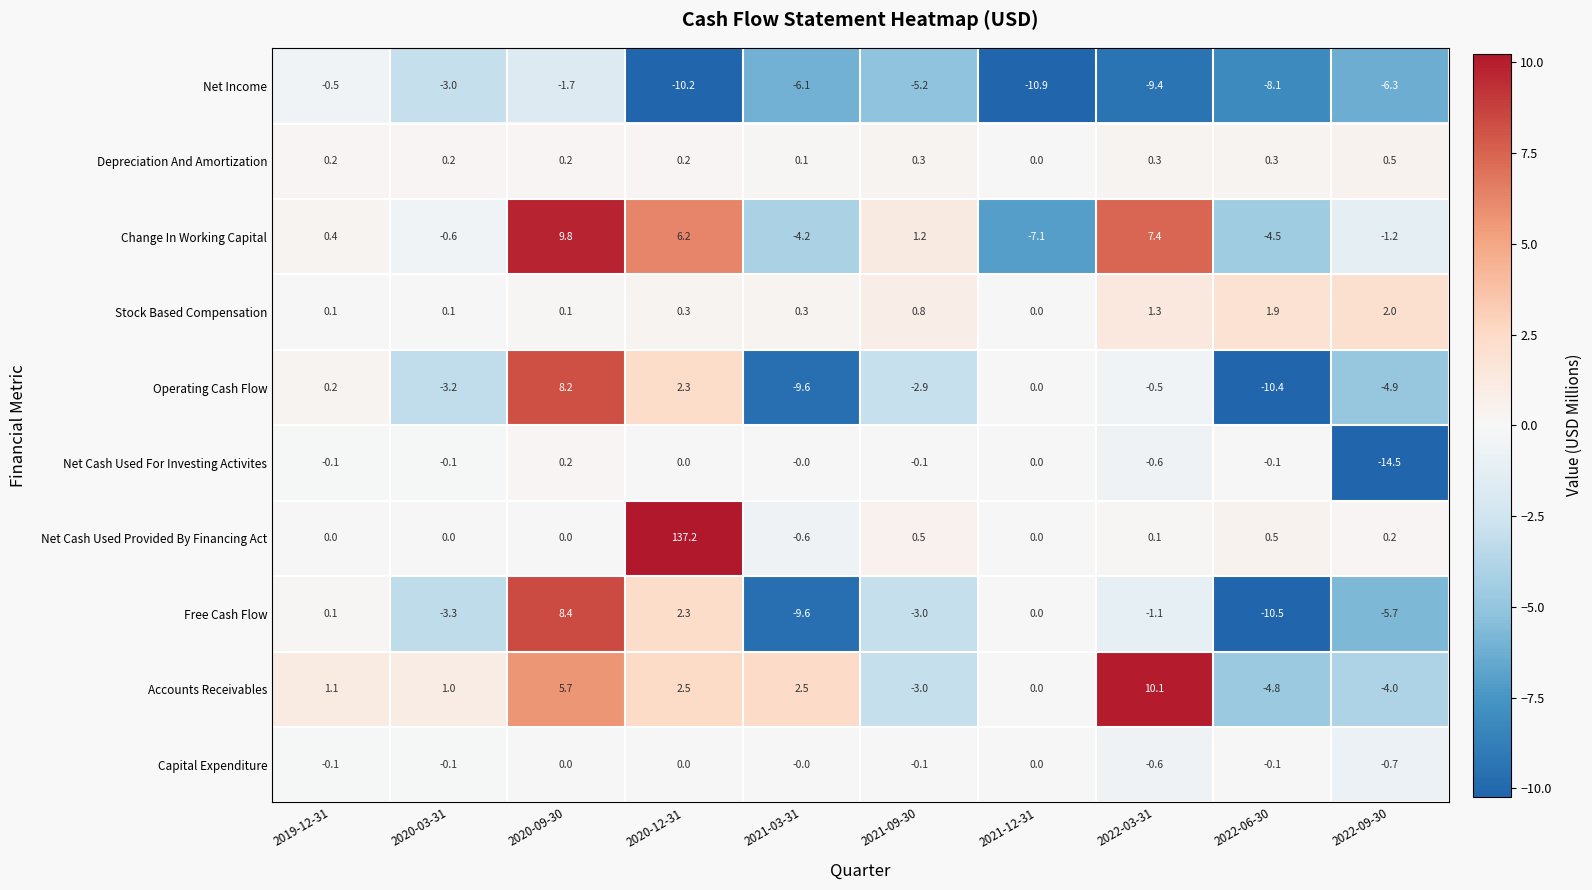

Which label corresponds to the smallest value in the chart?

2022-09-30